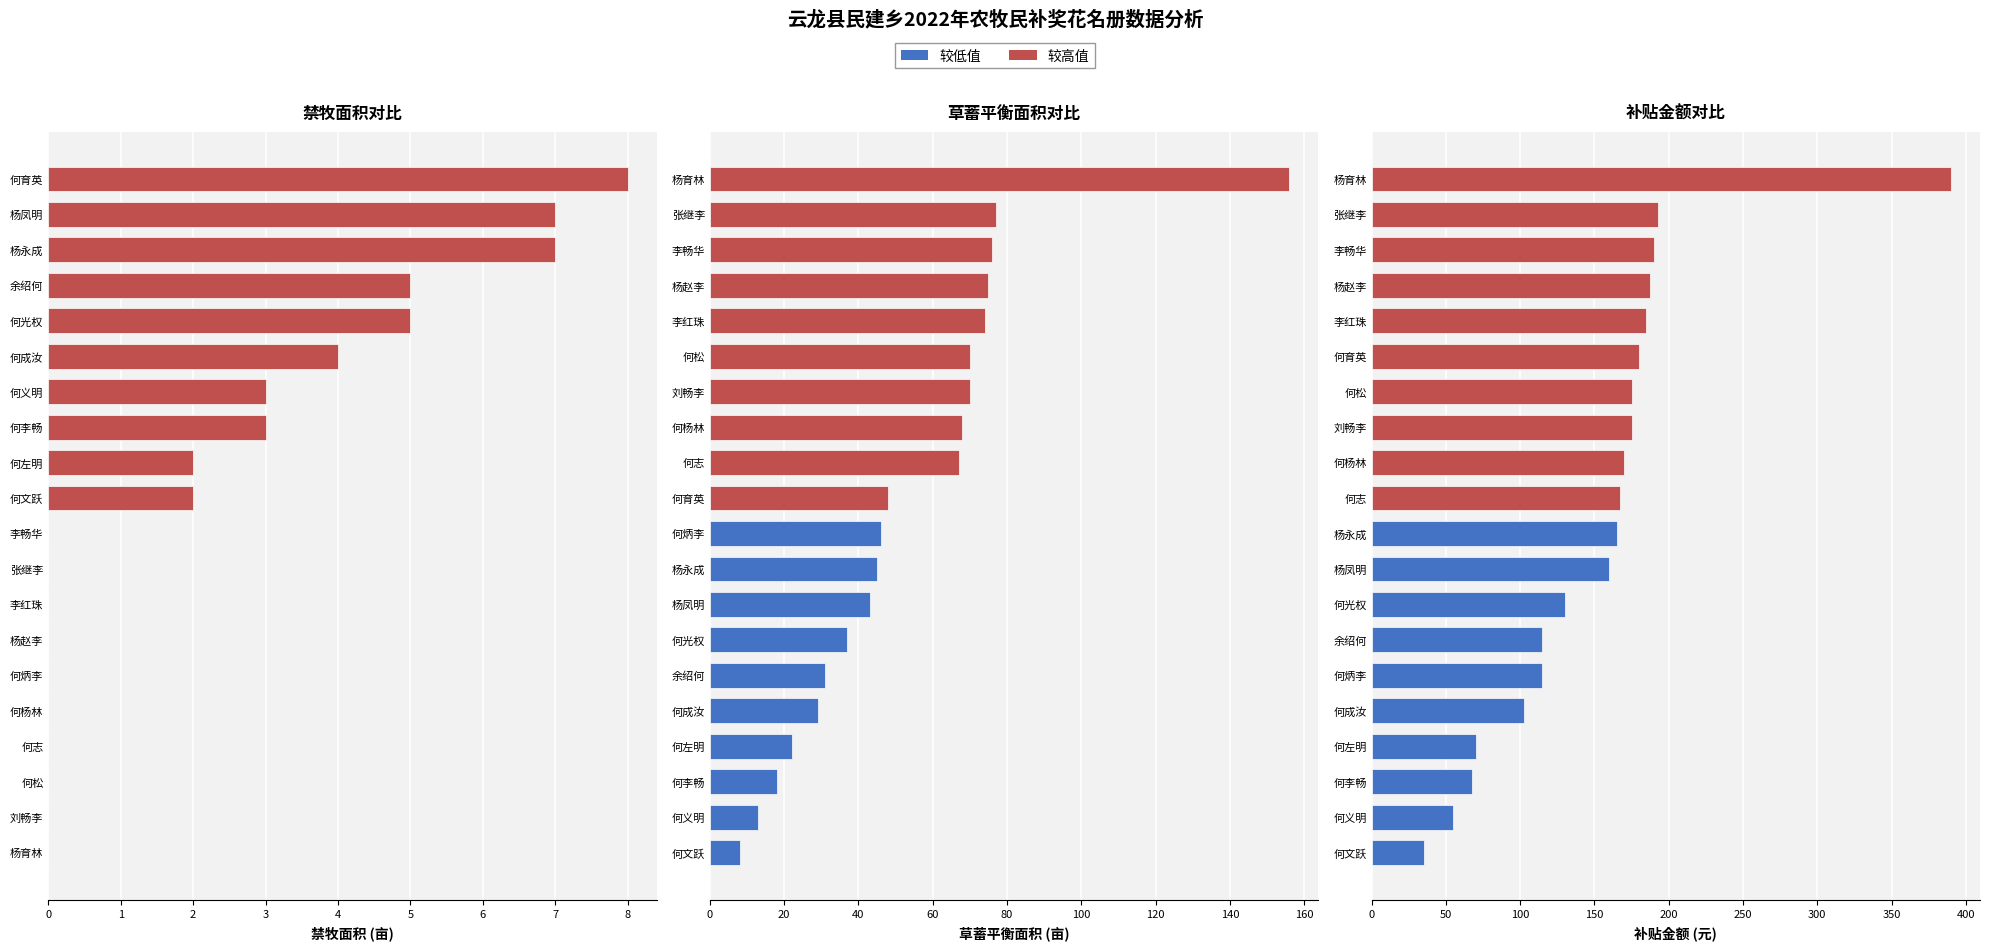

Between 8 and 12, which series saw the biggest shift?

草蓄平衡面积